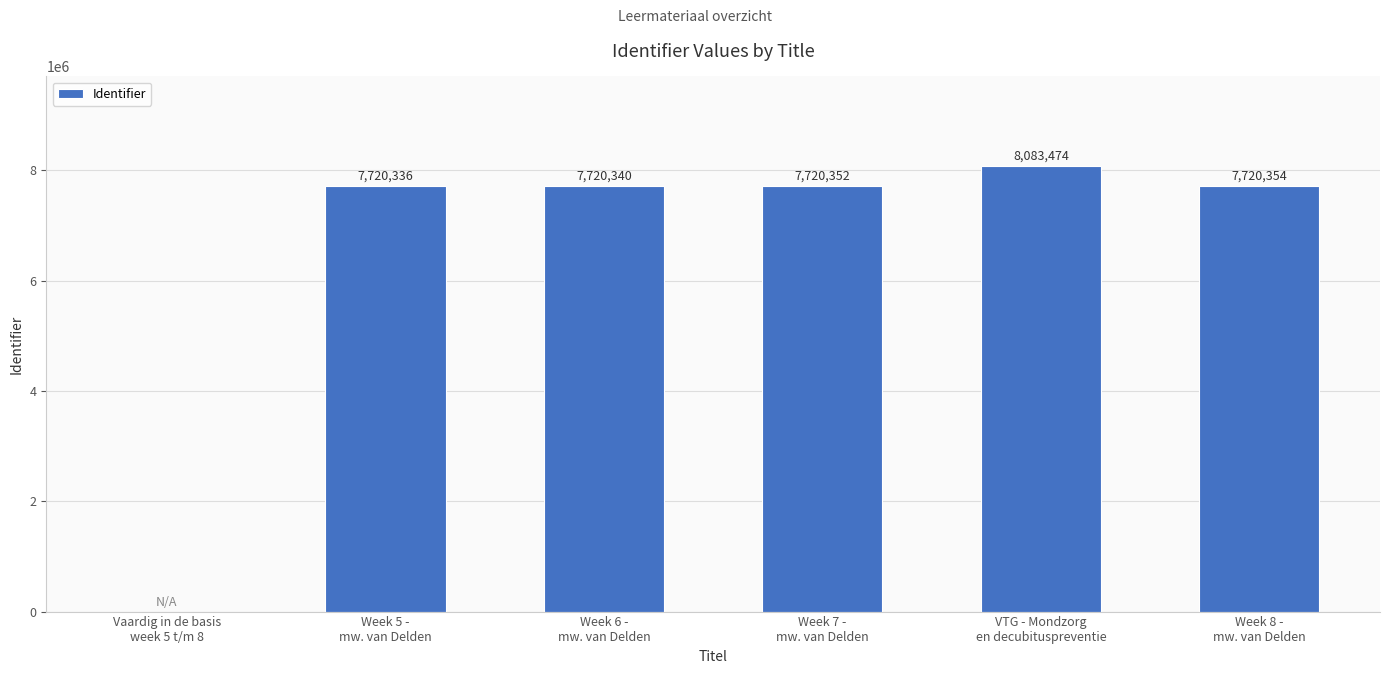

At which category does the chart reach its peak across all series?

VTG - Mondzorg
en decubituspreventie